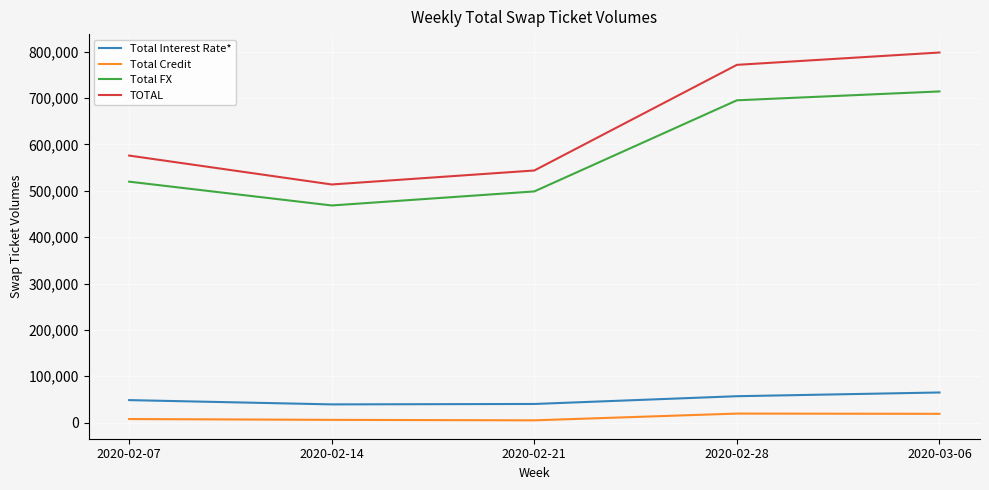

What is the smallest value displayed?

4929